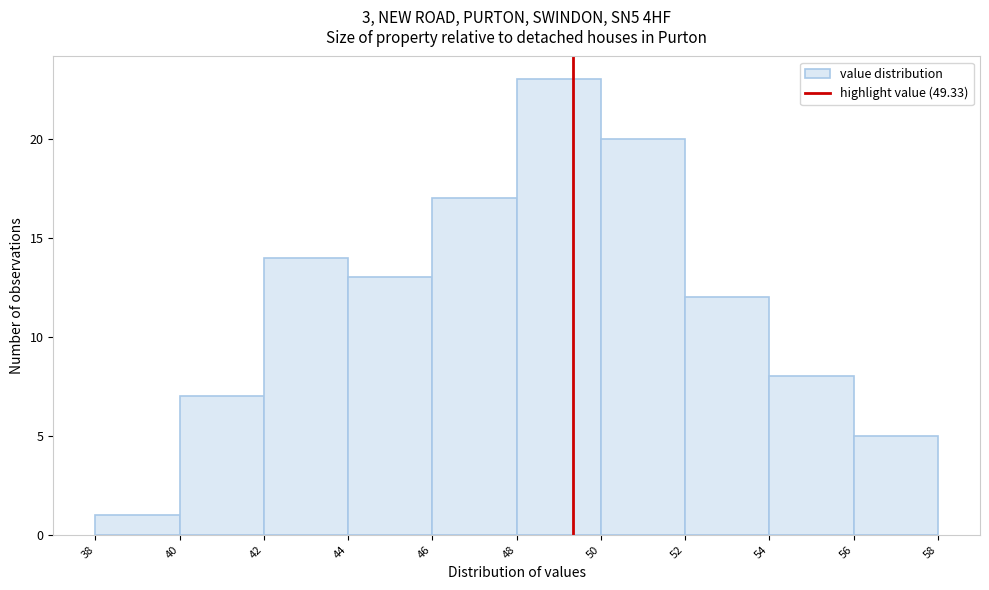

How tall is the bar that spans 46 to 48 on the x-axis? The values are not printed on the chart, so give them approximately, as read against the axis.

17